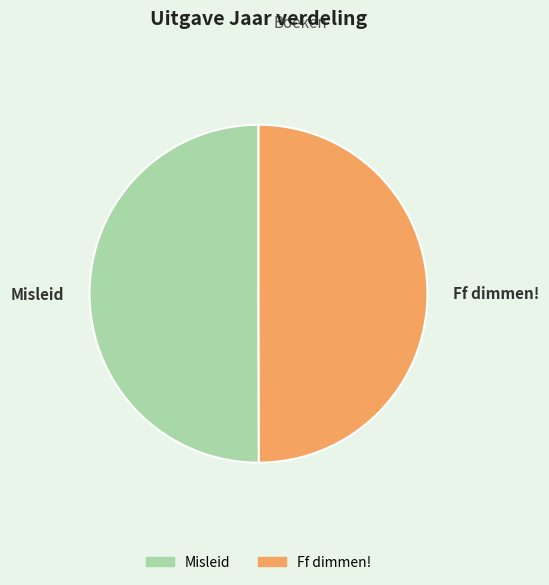

Is it true that Misleid is 38% of the pie?

False